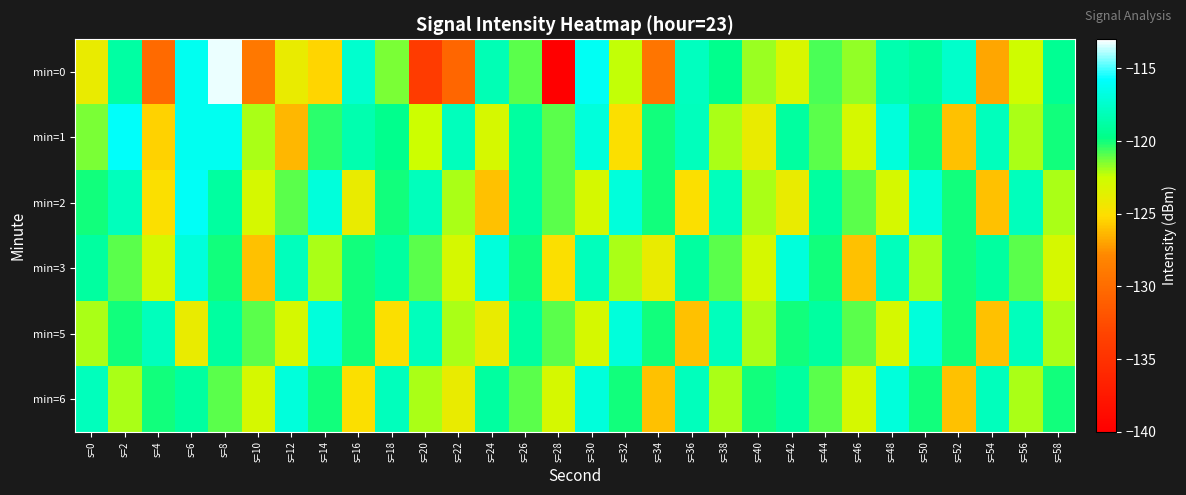

Reading left to right, list all the values displayed in this chart.

min=0: s=0=-124.0	s=2=-118.8	s=4=-130.1	s=6=-116.3	s=8=-113.3	s=10=-129.0	s=12=-124.0	s=14=-125.4	s=16=-117.4	s=18=-121.4	s=20=-134.0	s=22=-130.5	s=24=-118.2	s=26=-121.0	s=28=-140.1	s=30=-116.1	s=32=-122.3	s=34=-129.3	s=36=-117.9	s=38=-119.6	s=40=-121.8	s=42=-123.2	s=44=-120.7	s=46=-121.7	s=48=-118.4	s=50=-119.0	s=52=-117.4	s=54=-126.9	s=56=-122.7	s=58=-119.4
min=1: s=0=-121.4	s=2=-115.9	s=4=-125.5	s=6=-116.2	s=8=-116.2	s=10=-122.0	s=12=-126.3	s=14=-120.3	s=16=-118.4	s=18=-119.6	s=20=-122.5	s=22=-118.0	s=24=-123.0	s=26=-119.0	s=28=-121.0	s=30=-117.0	s=32=-125.0	s=34=-120.0	s=36=-118.0	s=38=-122.0	s=40=-124.0	s=42=-119.0	s=44=-121.0	s=46=-123.0	s=48=-117.0	s=50=-120.0	s=52=-126.0	s=54=-118.0	s=56=-122.0	s=58=-120.0
min=2: s=0=-120.0	s=2=-118.0	s=4=-125.0	s=6=-116.0	s=8=-119.0	s=10=-123.0	s=12=-121.0	s=14=-117.0	s=16=-124.0	s=18=-120.0	s=20=-118.0	s=22=-122.0	s=24=-126.0	s=26=-119.0	s=28=-121.0	s=30=-123.0	s=32=-117.0	s=34=-120.0	s=36=-125.0	s=38=-118.0	s=40=-122.0	s=42=-124.0	s=44=-119.0	s=46=-121.0	s=48=-123.0	s=50=-117.0	s=52=-120.0	s=54=-126.0	s=56=-118.0	s=58=-122.0
min=3: s=0=-119.0	s=2=-121.0	s=4=-123.0	s=6=-117.0	s=8=-120.0	s=10=-126.0	s=12=-118.0	s=14=-122.0	s=16=-120.0	s=18=-119.0	s=20=-121.0	s=22=-123.0	s=24=-117.0	s=26=-120.0	s=28=-125.0	s=30=-118.0	s=32=-122.0	s=34=-124.0	s=36=-119.0	s=38=-121.0	s=40=-123.0	s=42=-117.0	s=44=-120.0	s=46=-126.0	s=48=-118.0	s=50=-122.0	s=52=-120.0	s=54=-119.0	s=56=-121.0	s=58=-123.0
min=5: s=0=-122.0	s=2=-120.0	s=4=-118.0	s=6=-124.0	s=8=-119.0	s=10=-121.0	s=12=-123.0	s=14=-117.0	s=16=-120.0	s=18=-125.0	s=20=-118.0	s=22=-122.0	s=24=-124.0	s=26=-119.0	s=28=-121.0	s=30=-123.0	s=32=-117.0	s=34=-120.0	s=36=-126.0	s=38=-118.0	s=40=-122.0	s=42=-120.0	s=44=-119.0	s=46=-121.0	s=48=-123.0	s=50=-117.0	s=52=-120.0	s=54=-126.0	s=56=-118.0	s=58=-122.0
min=6: s=0=-118.0	s=2=-122.0	s=4=-120.0	s=6=-119.0	s=8=-121.0	s=10=-123.0	s=12=-117.0	s=14=-120.0	s=16=-125.0	s=18=-118.0	s=20=-122.0	s=22=-124.0	s=24=-119.0	s=26=-121.0	s=28=-123.0	s=30=-117.0	s=32=-120.0	s=34=-126.0	s=36=-118.0	s=38=-122.0	s=40=-120.0	s=42=-119.0	s=44=-121.0	s=46=-123.0	s=48=-117.0	s=50=-120.0	s=52=-126.0	s=54=-118.0	s=56=-122.0	s=58=-120.0